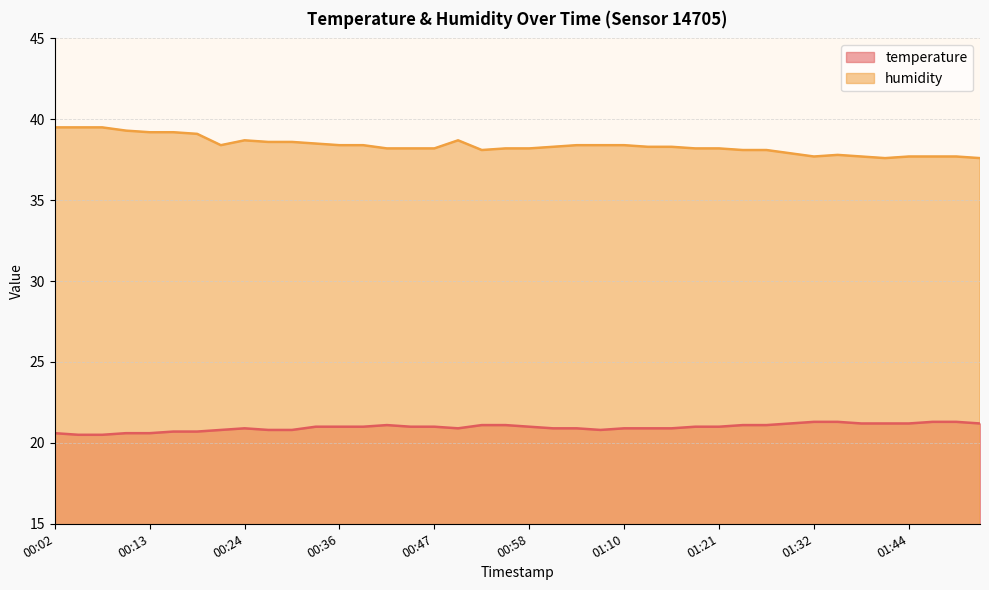

At how many categories does at least one series exceed 35?

40